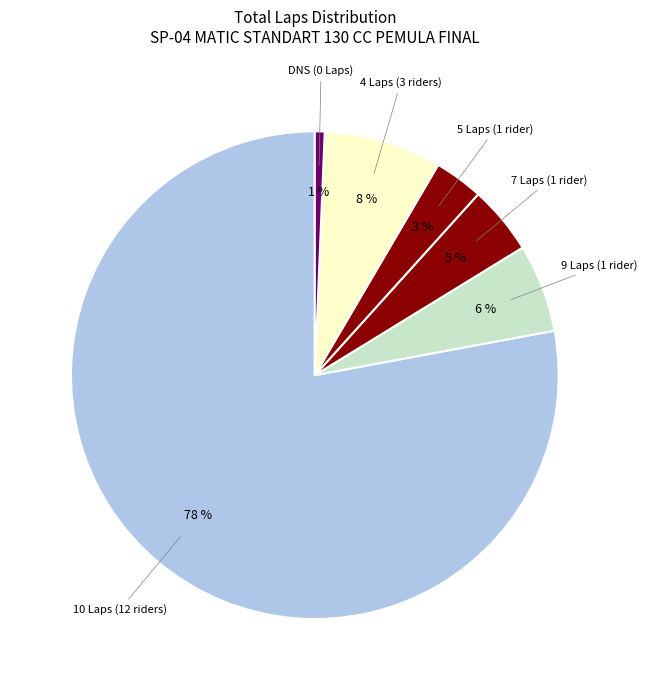

Which category has the biggest portion of the pie?

10 Laps (12 riders)